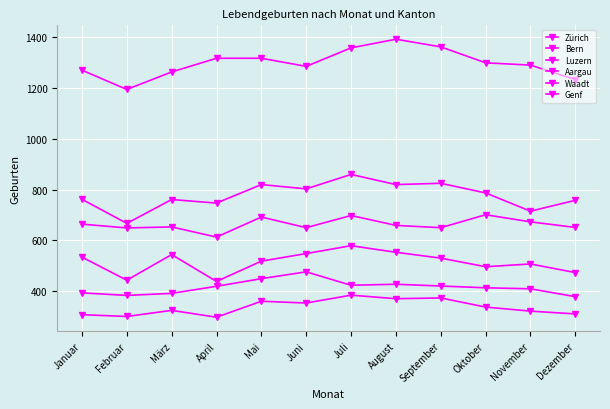

How many series are shown in this chart?

6